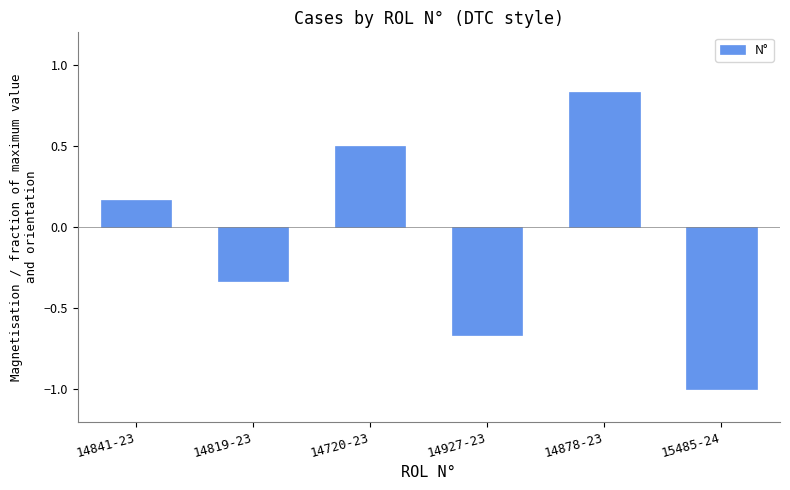

What is the sum of the values at 15485-24 and 14720-23?

-0.5